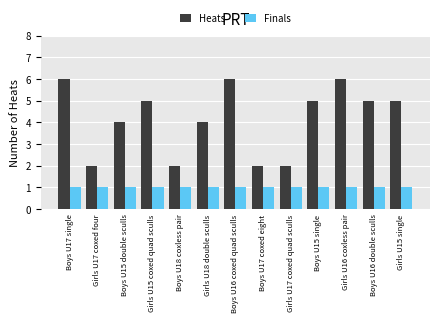

Reading left to right, what are all the values shown in this chart?

Heats: Boys U17 single=6	Girls U17 coxed four=2	Boys U15 double sculls=4	Girls U15 coxed quad sculls=5	Boys U18 coxless pair=2	Girls U18 double sculls=4	Boys U16 coxed quad sculls=6	Boys U17 coxed eight=2	Girls U17 coxed quad sculls=2	Boys U15 single=5	Girls U16 coxless pair=6	Boys U16 double sculls=5	Girls U15 single=5
Finals: Boys U17 single=1	Girls U17 coxed four=1	Boys U15 double sculls=1	Girls U15 coxed quad sculls=1	Boys U18 coxless pair=1	Girls U18 double sculls=1	Boys U16 coxed quad sculls=1	Boys U17 coxed eight=1	Girls U17 coxed quad sculls=1	Boys U15 single=1	Girls U16 coxless pair=1	Boys U16 double sculls=1	Girls U15 single=1